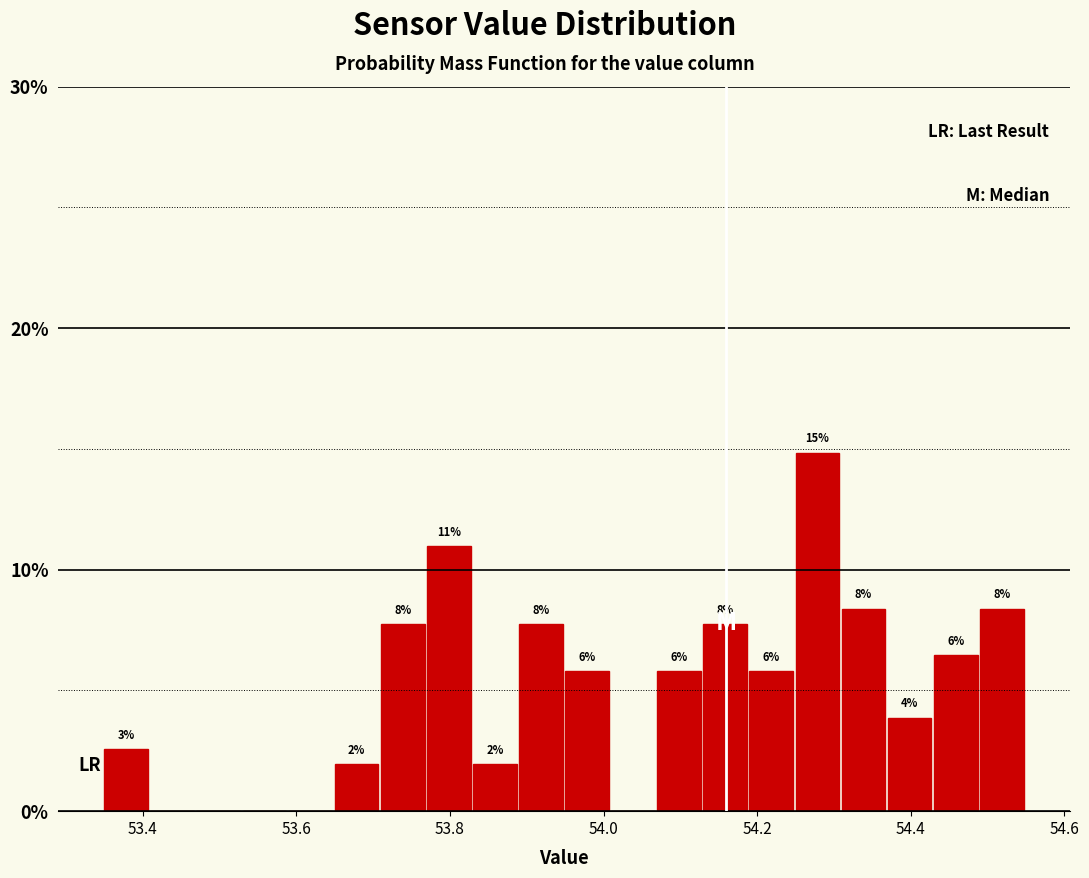

Around what value on the x-axis is the tallest bar? Give the approximate position of its centre, as read against the axis.

54.28